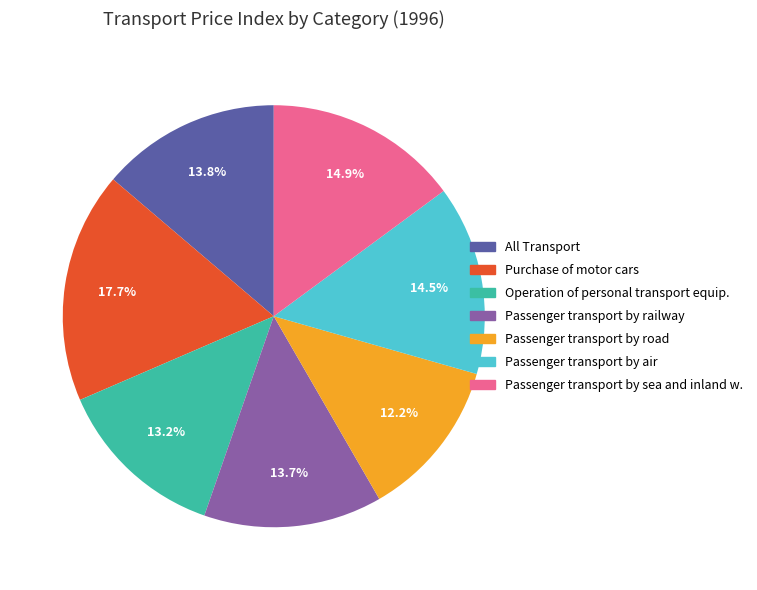

Is there any slice that represents more than half of the pie?

No